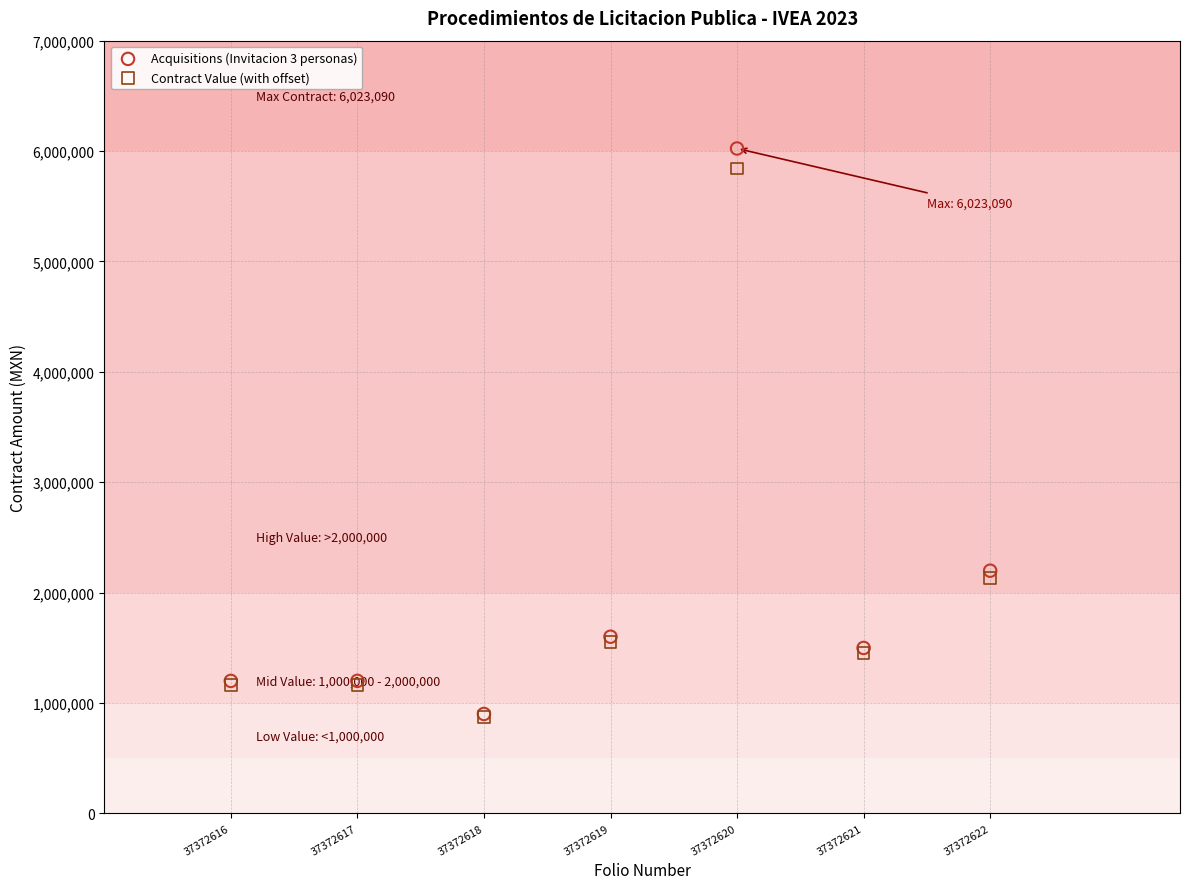

Which series has the widest spread of Y values?

Acquisitions (Invitacion 3 personas)